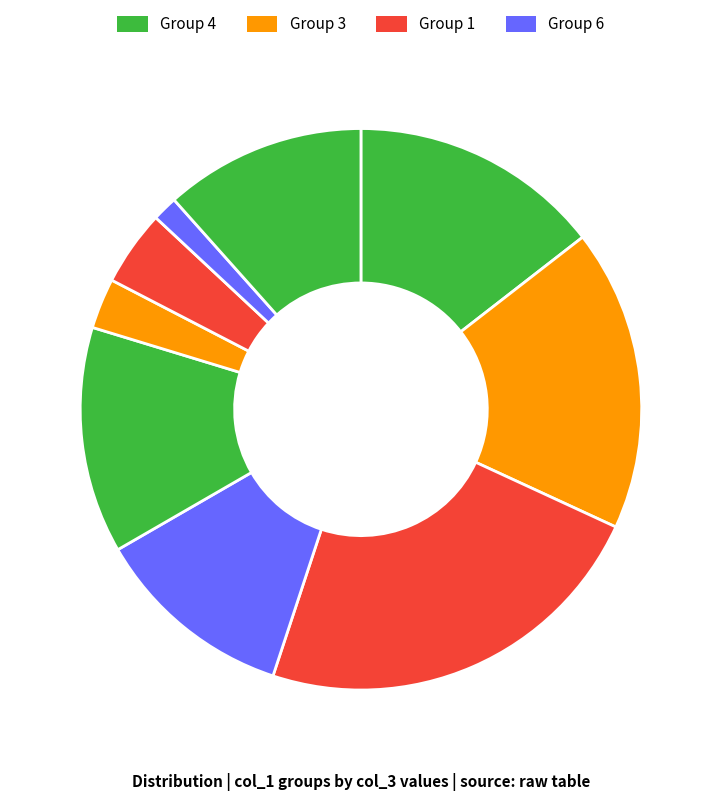

How many segments does this pie chart have?

9